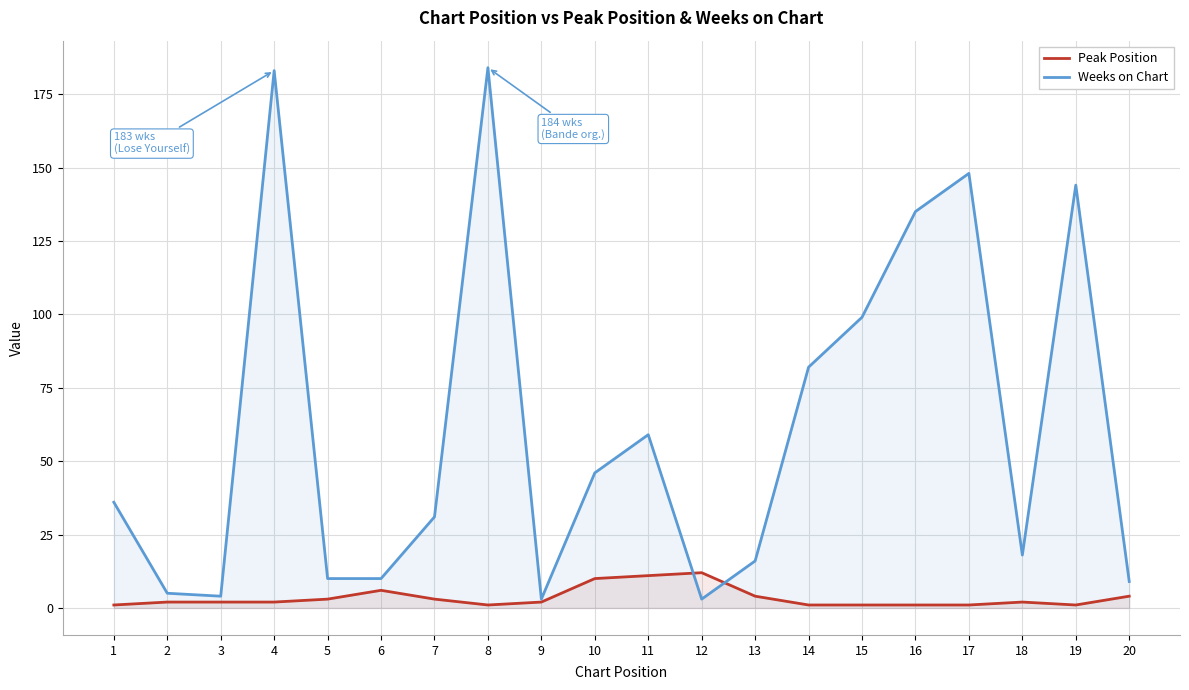

Reading left to right, extract all data points from this chart.

Peak Position: 1=1	2=2	3=2	4=2	5=3	6=6	7=3	8=1	9=2	10=10	11=11	12=12	13=4	14=1	15=1	16=1	17=1	18=2	19=1	20=4
Weeks on Chart: 1=36	2=5	3=4	4=183	5=10	6=10	7=31	8=184	9=3	10=46	11=59	12=3	13=16	14=82	15=99	16=135	17=148	18=18	19=144	20=9